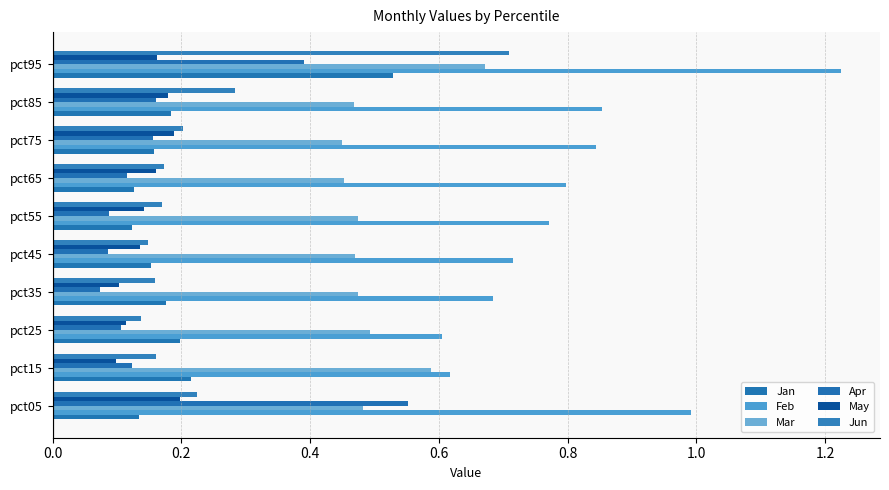

How many categories are shown in the chart?

10